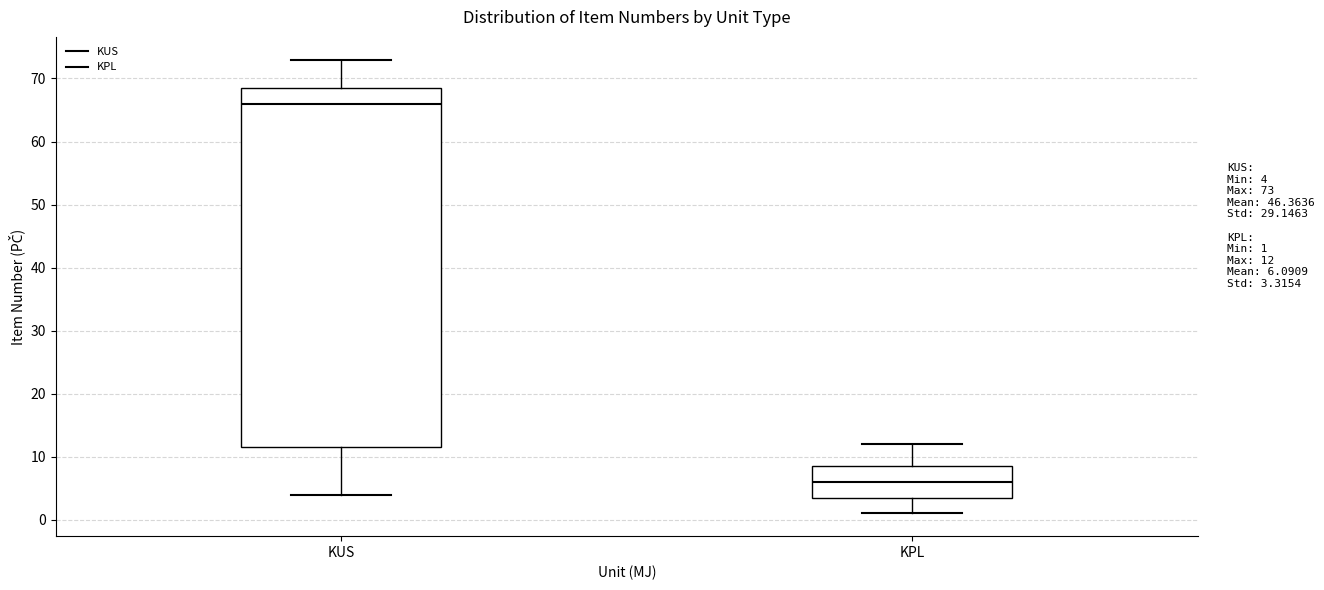

Where is the upper edge of the box for KPL on the y-axis? The values are not printed on the chart, so give them approximately, as read against the axis.

9